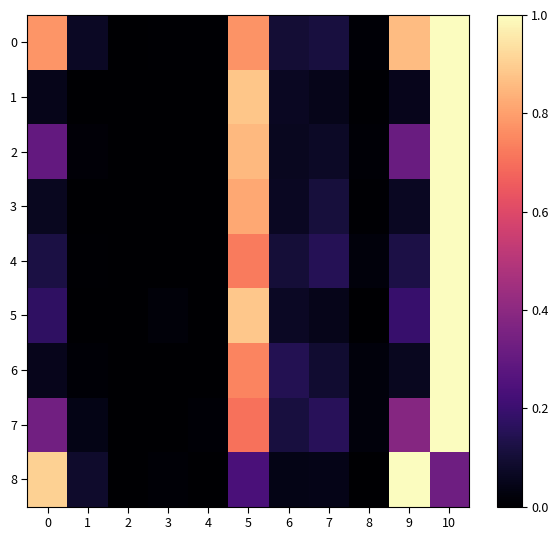

Between 5 and 4, which is larger?

5